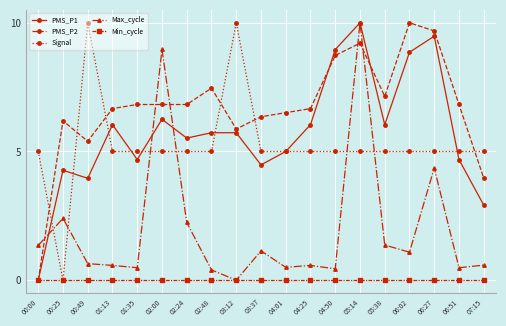

Between 05:38 and 07:15, which series saw the biggest shift?

PMS_P2